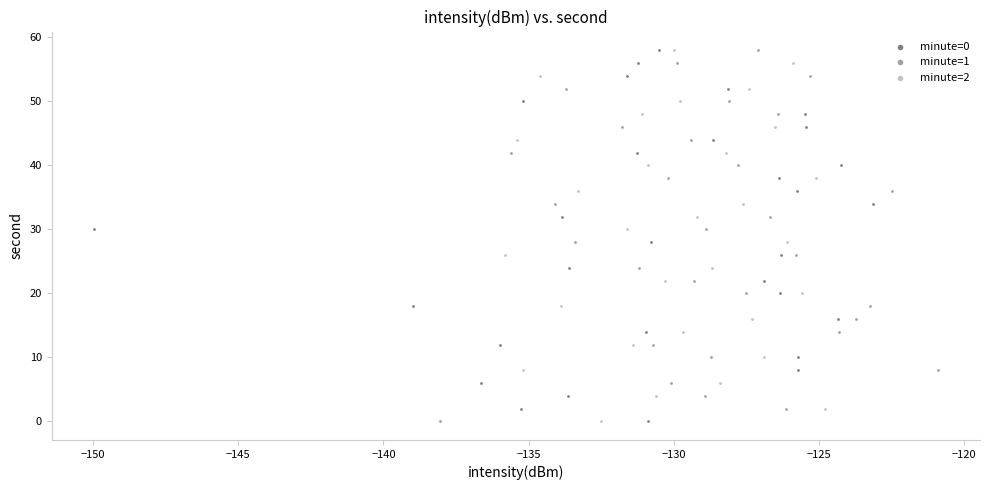

What are all the series names shown in the legend?

minute=0, minute=1, minute=2